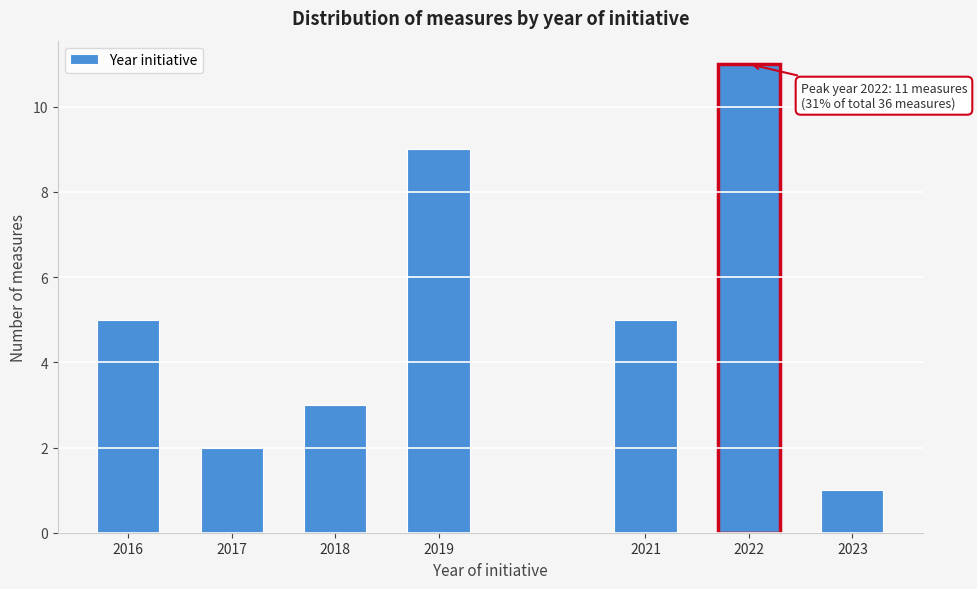

Reading left to right, extract all data points from this chart.

2016=5	2017=2	2018=3	2019=9	2021=5	2022=11	2023=1